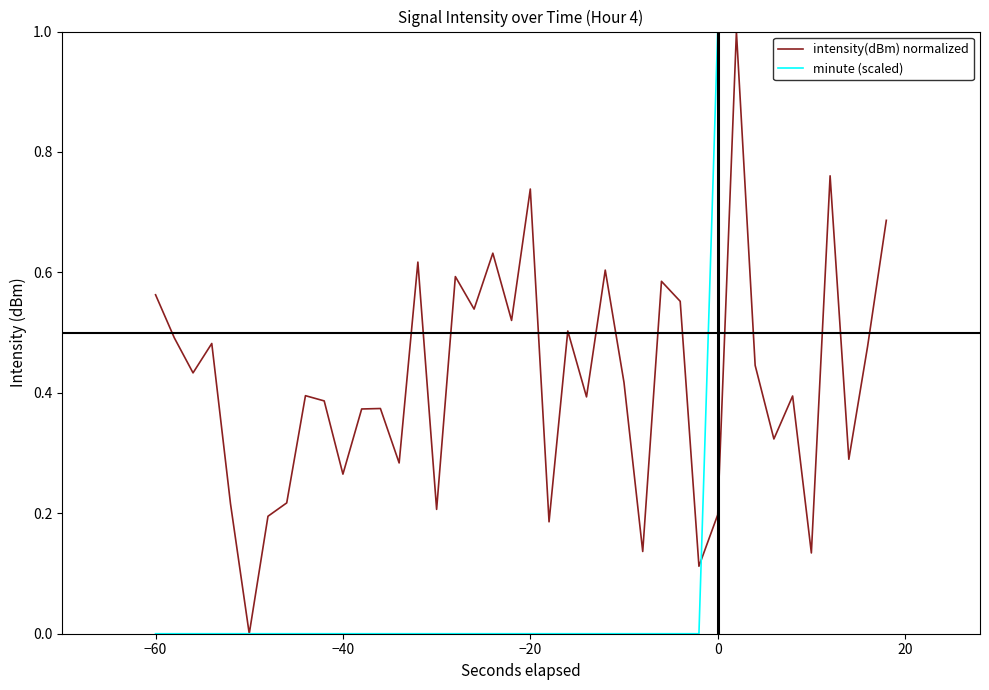

List the series in order of their overall mean, highest first.

intensity(dBm) normalized, minute (scaled)